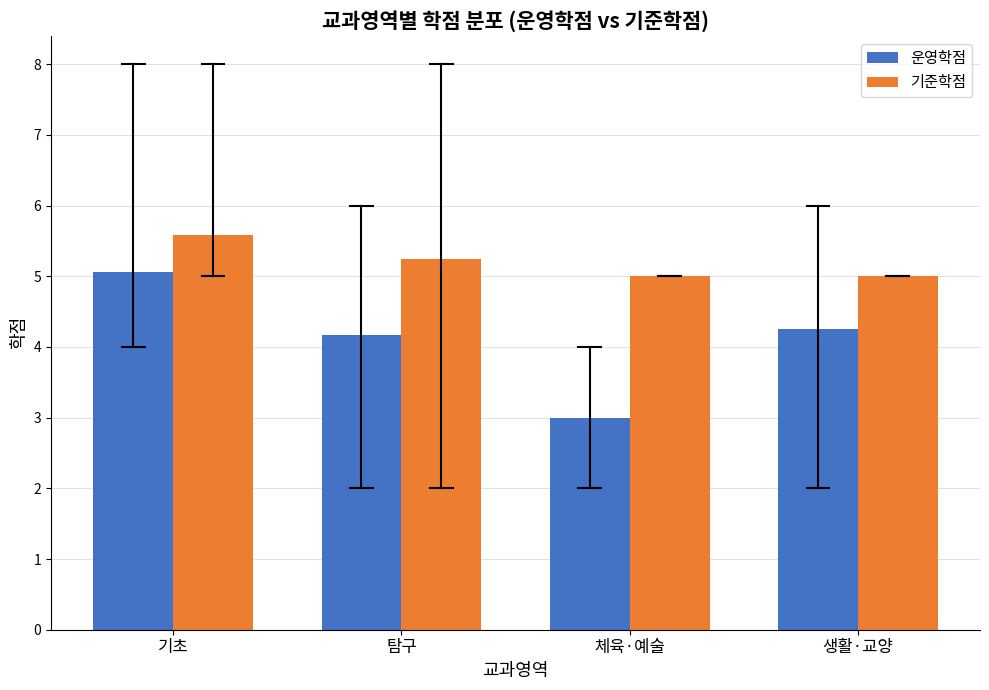

At which label does 기준학점 reach its peak?

기초